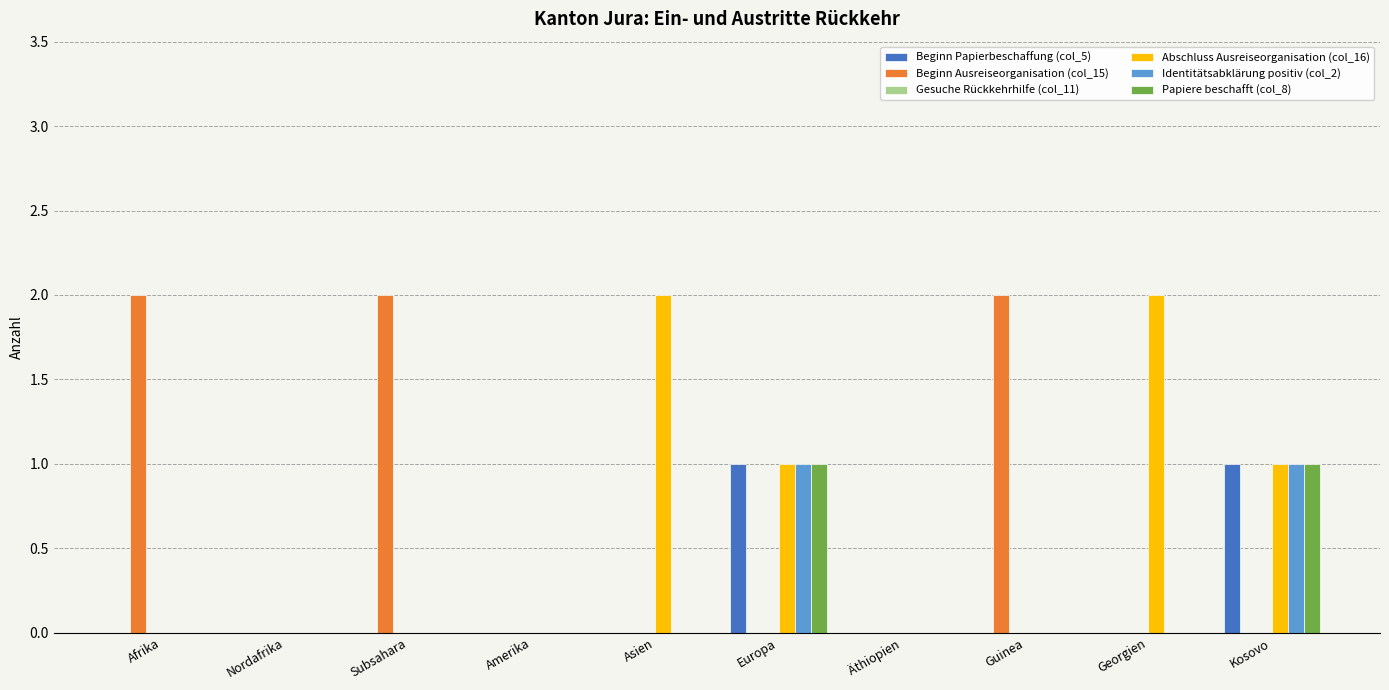

What is the total value across all series at Europa?

4